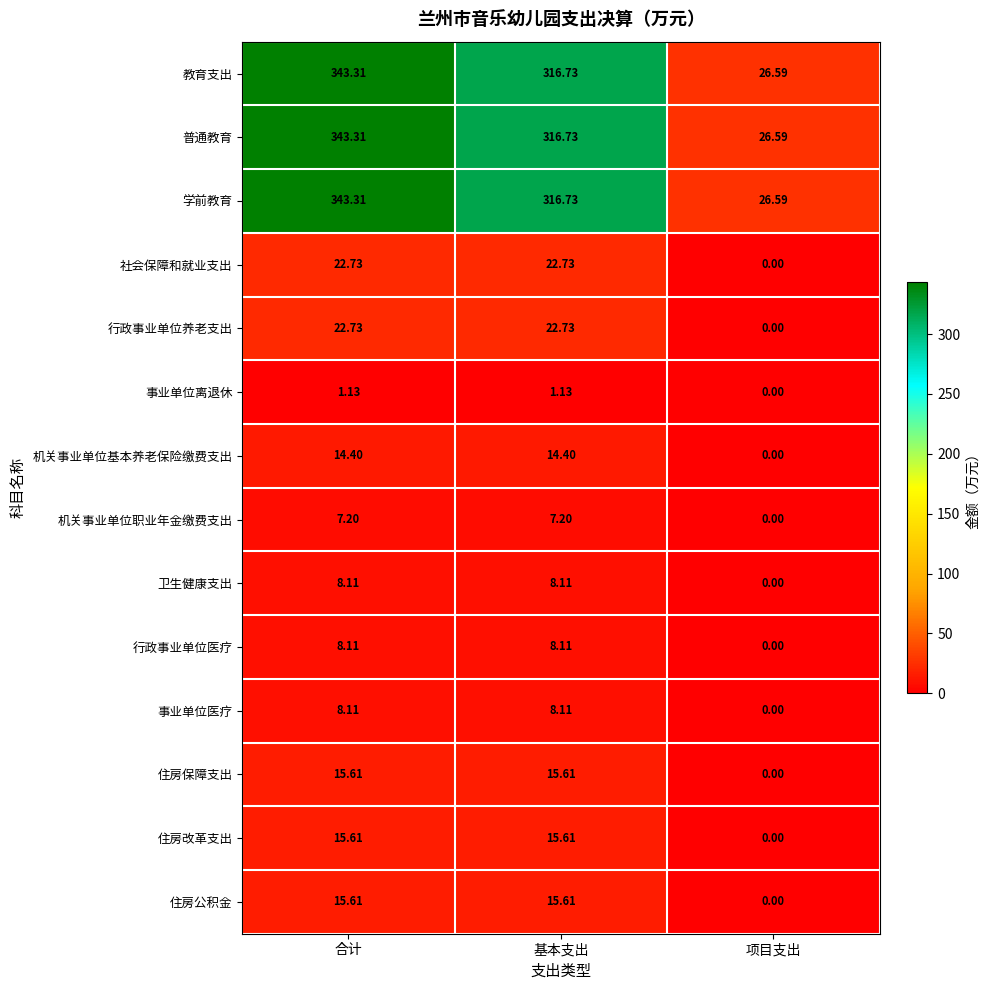

At which category is the sum across all series the highest?

合计